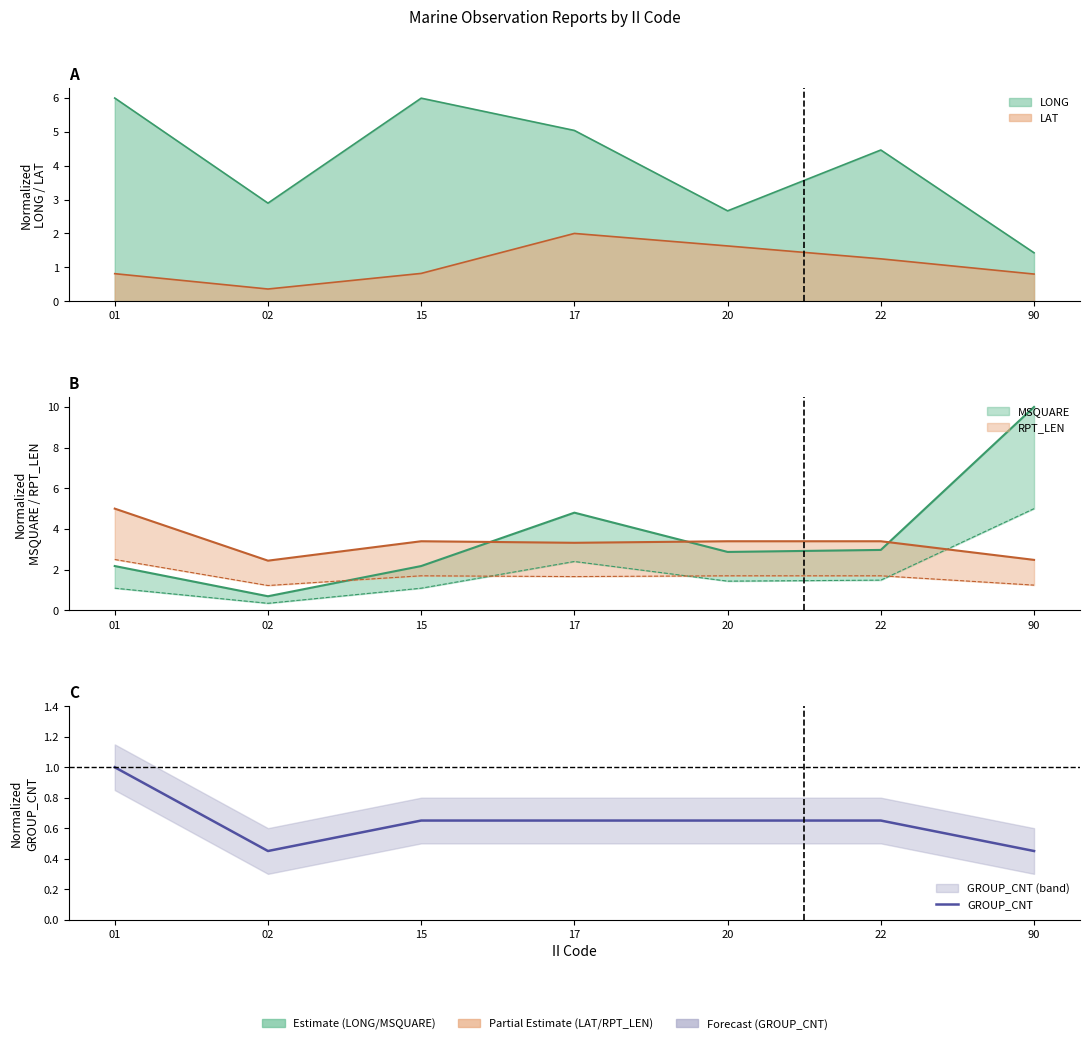

Rank the categories by value from lowest to highest.

02, 90, 15, 17, 20, 22, 01